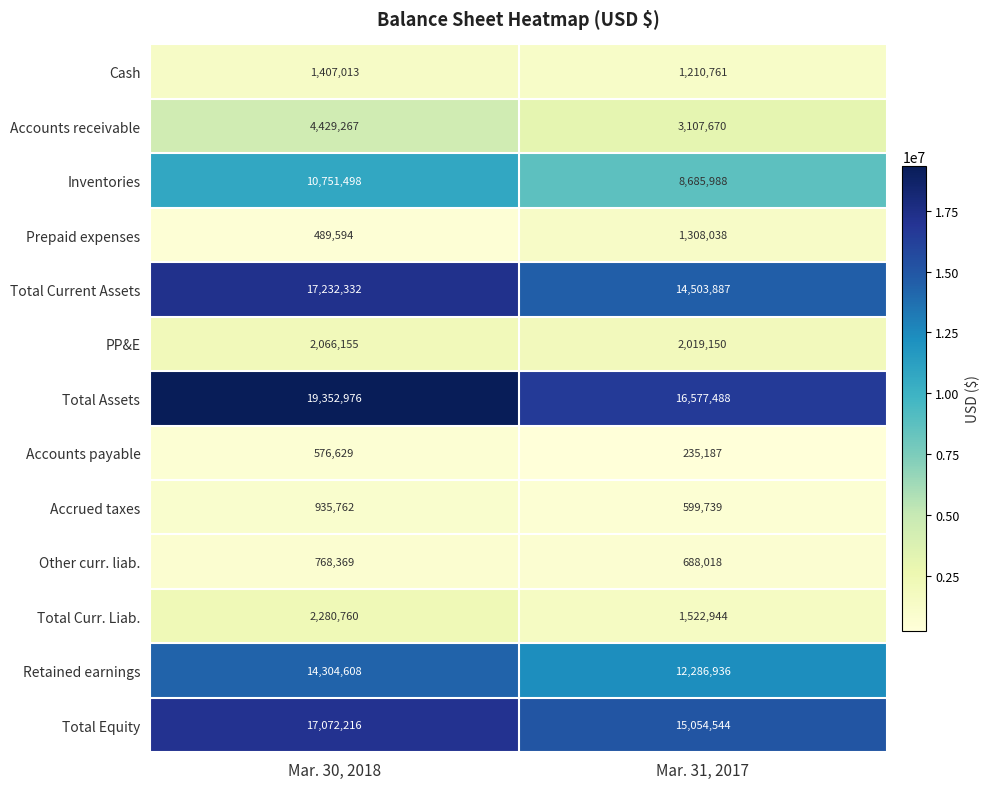

Which category has the highest value in the Total Current Assets series?

Mar. 30, 2018